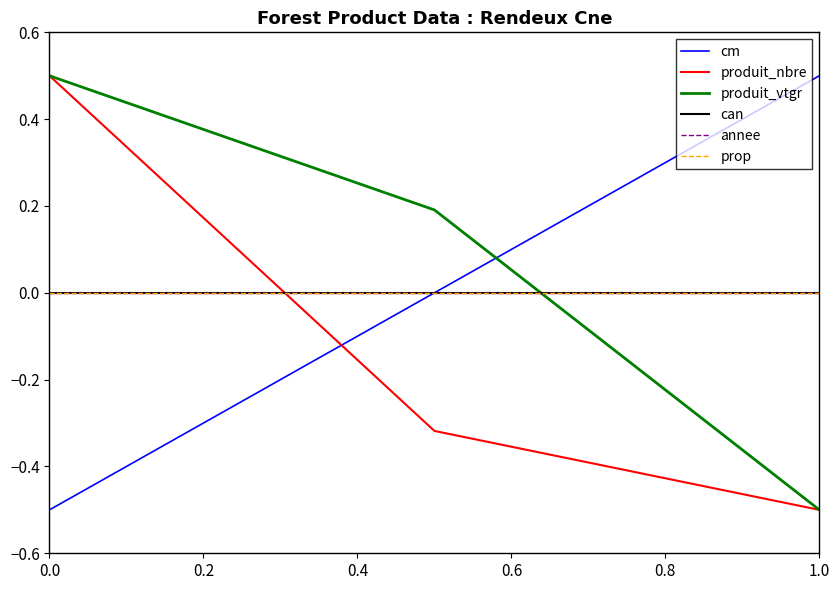

Does the chart have visible grid lines?

No